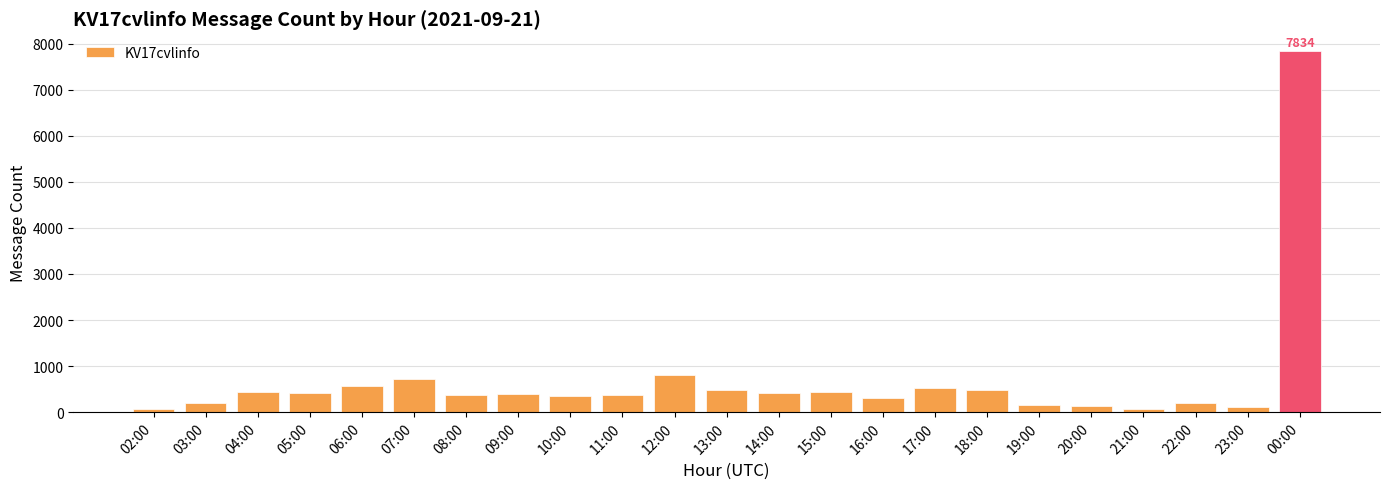

What is the difference between the second highest and minimum values?

739